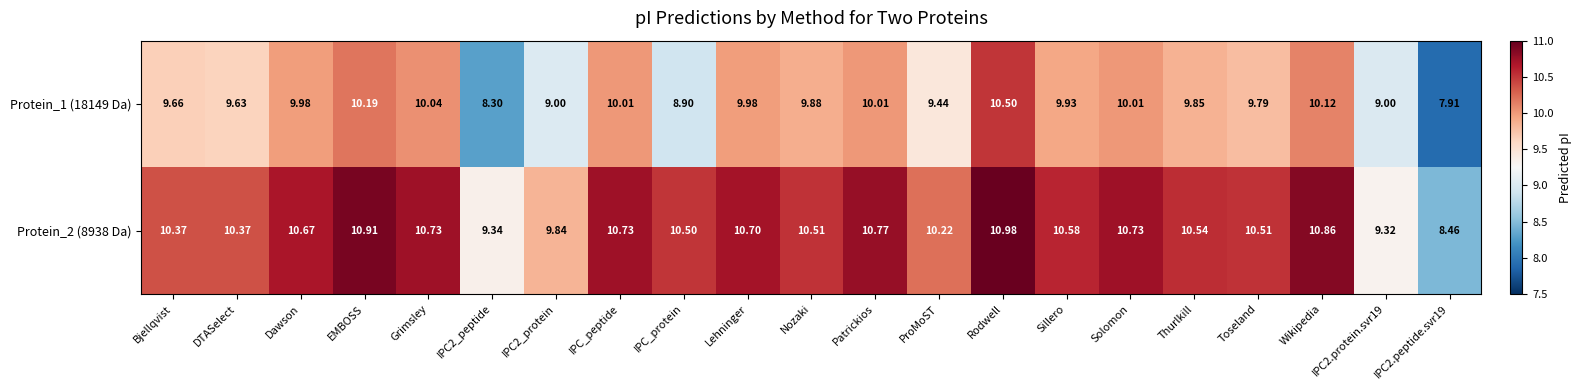

Which category has the highest value in the Protein_1 (18149 Da) series?

Rodwell